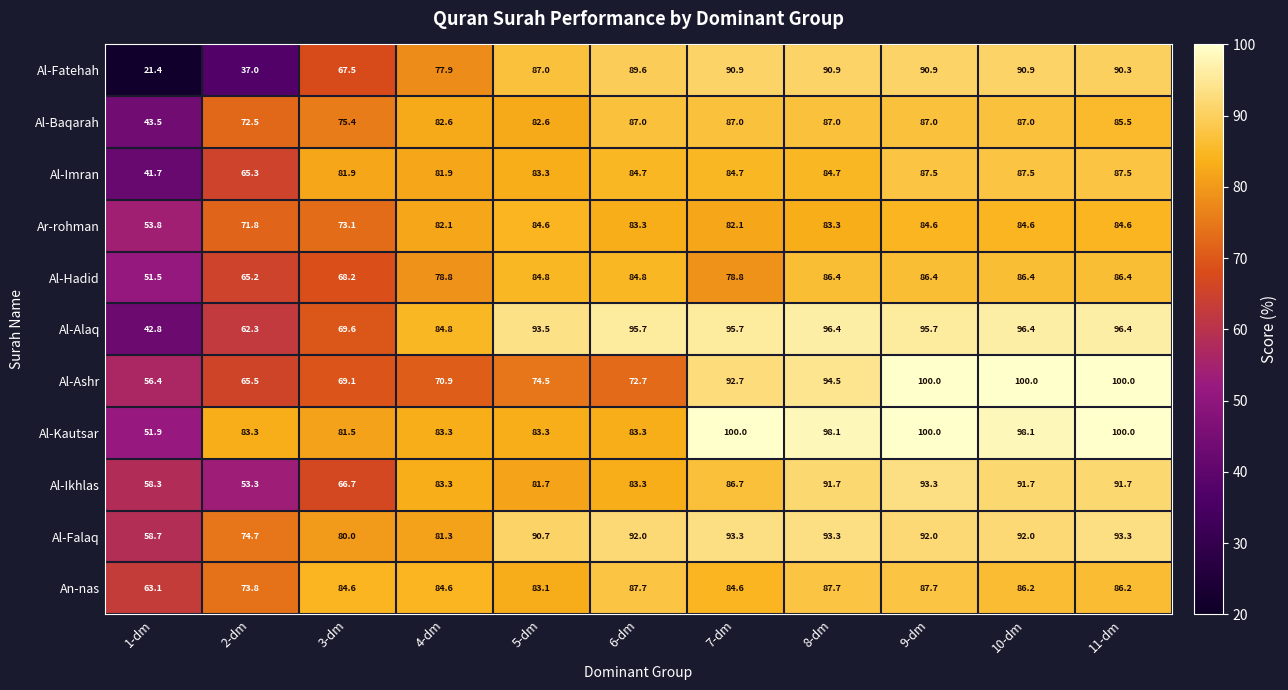

Read the Al-Baqarah value at 11-dm.

85.5